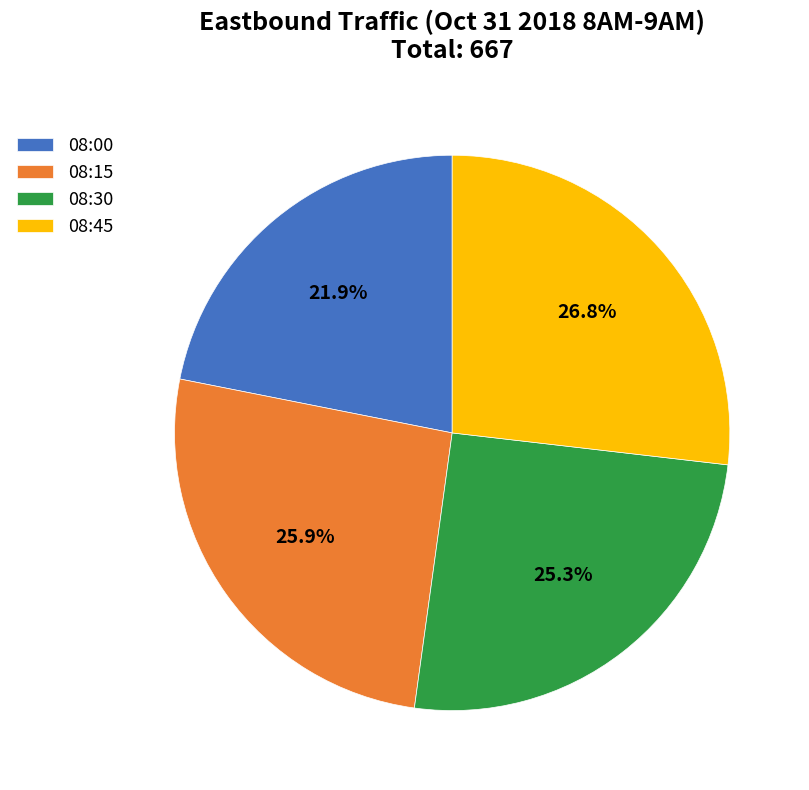

What percentage is the 08:30 slice, to the nearest percent?

25%